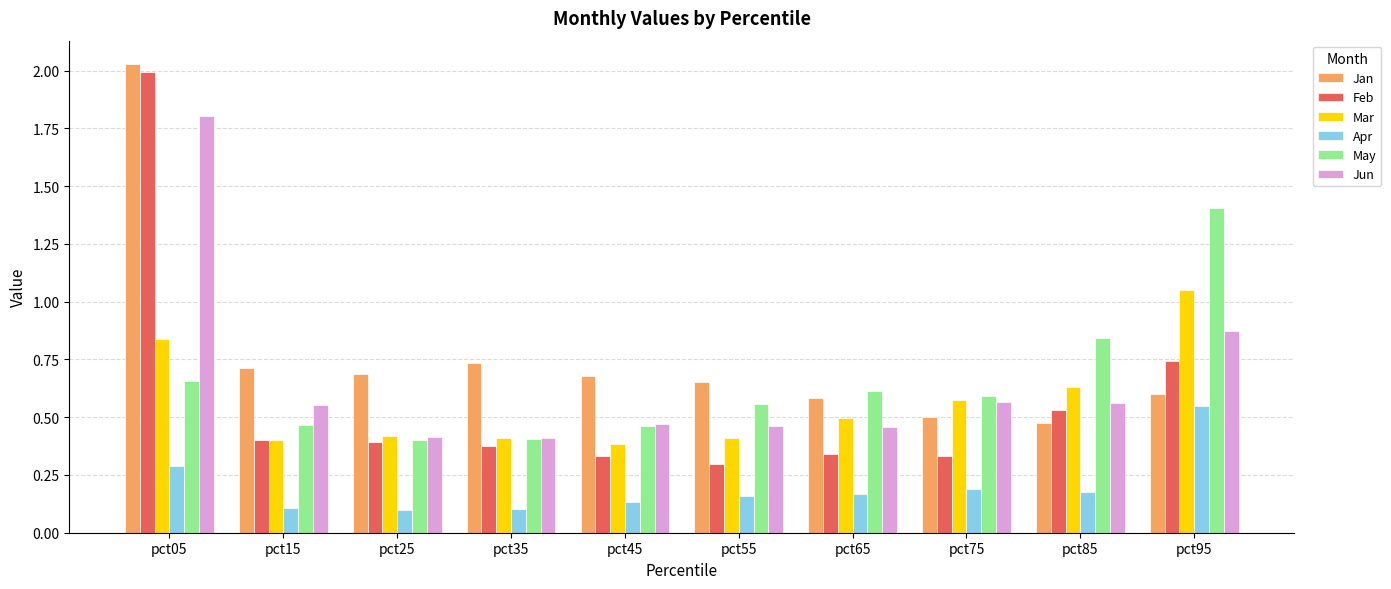

At which label is Feb closest to 1?

pct95